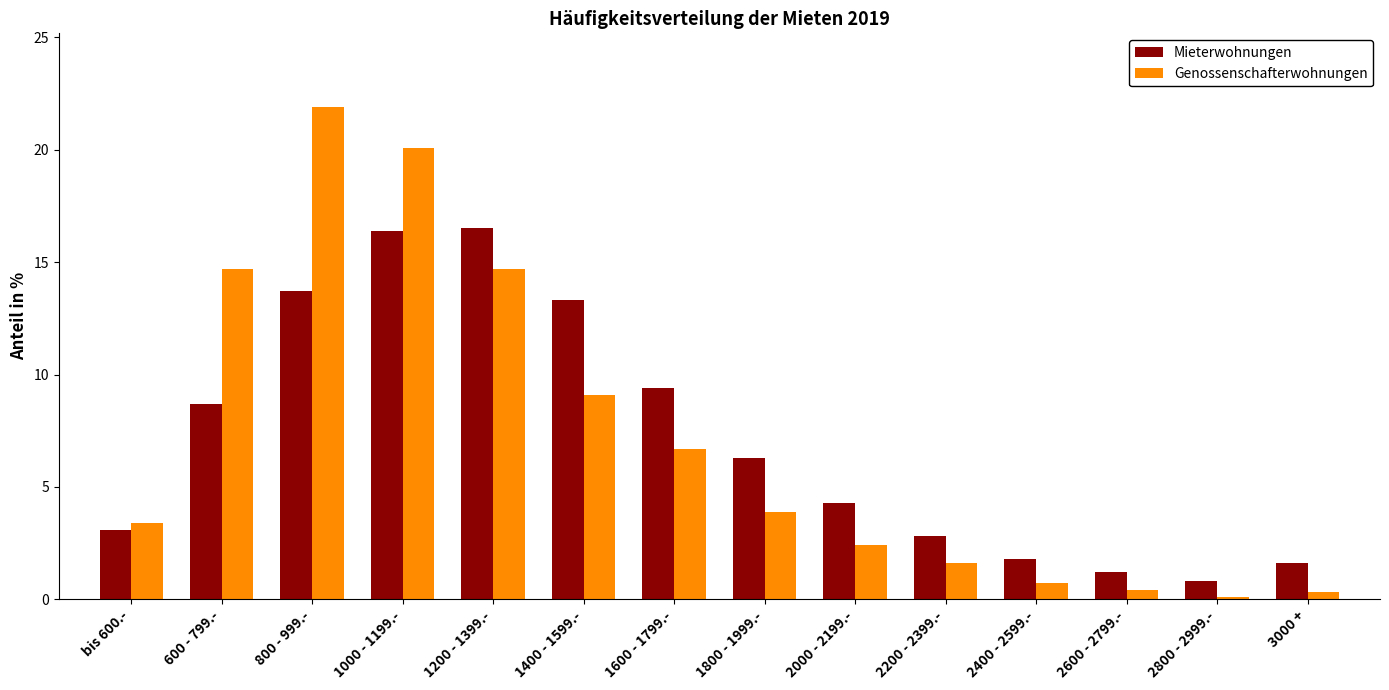

How many groups of bars are there?

14